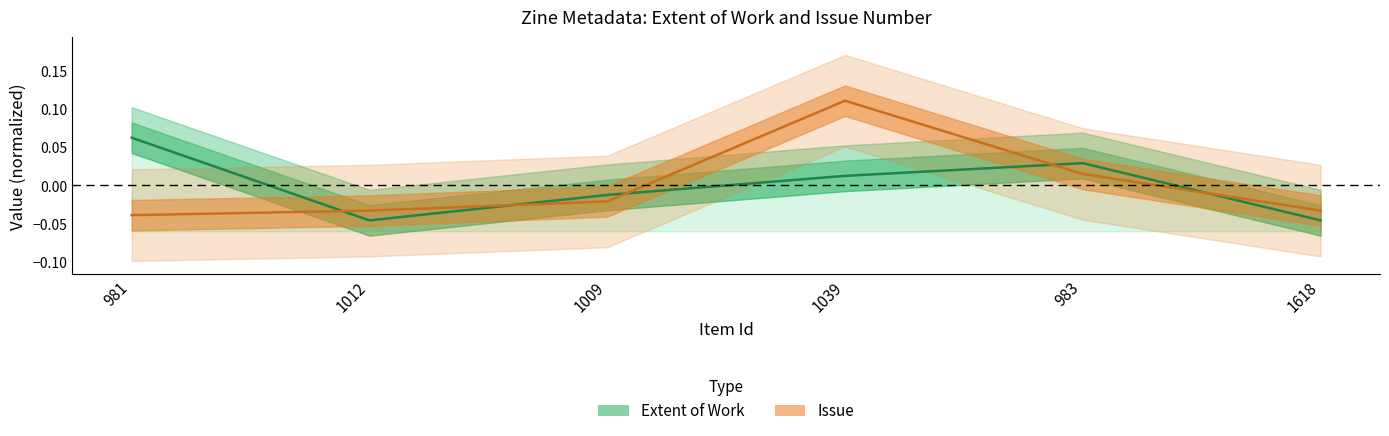

True or false: Issue and Extent of Work intersect in this chart.

True